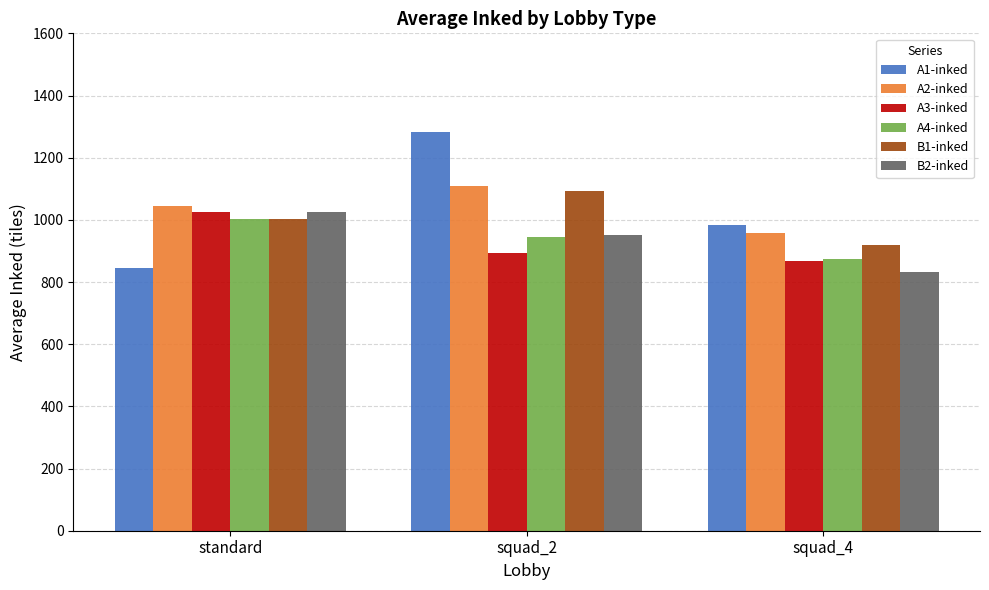

What value does the A3-inked series have at squad_2?

894.4